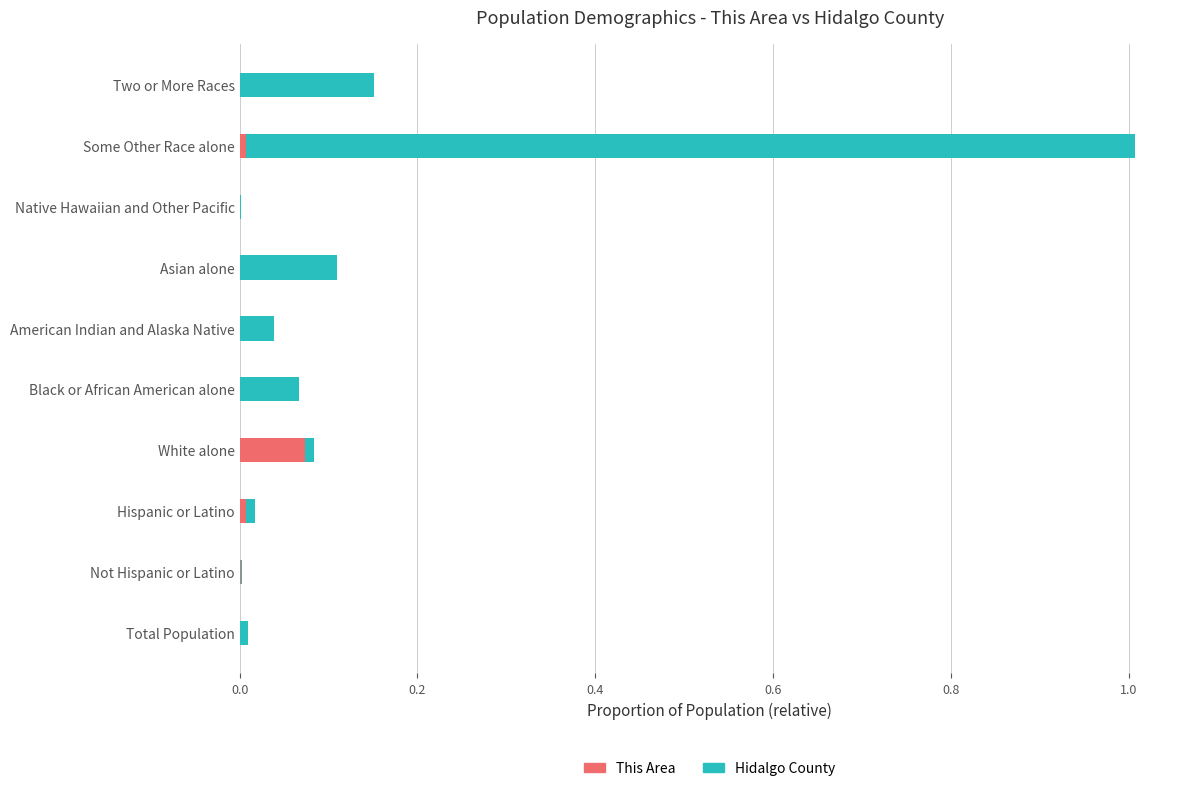

How many data points does each series have?

10